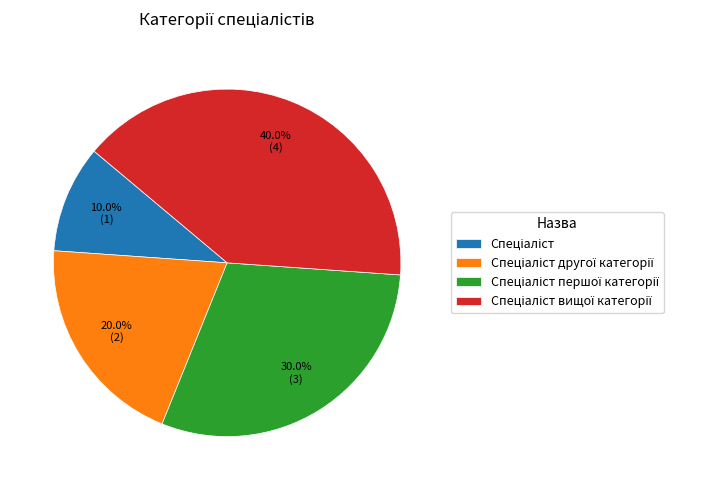

Does any single category account for the majority?

No